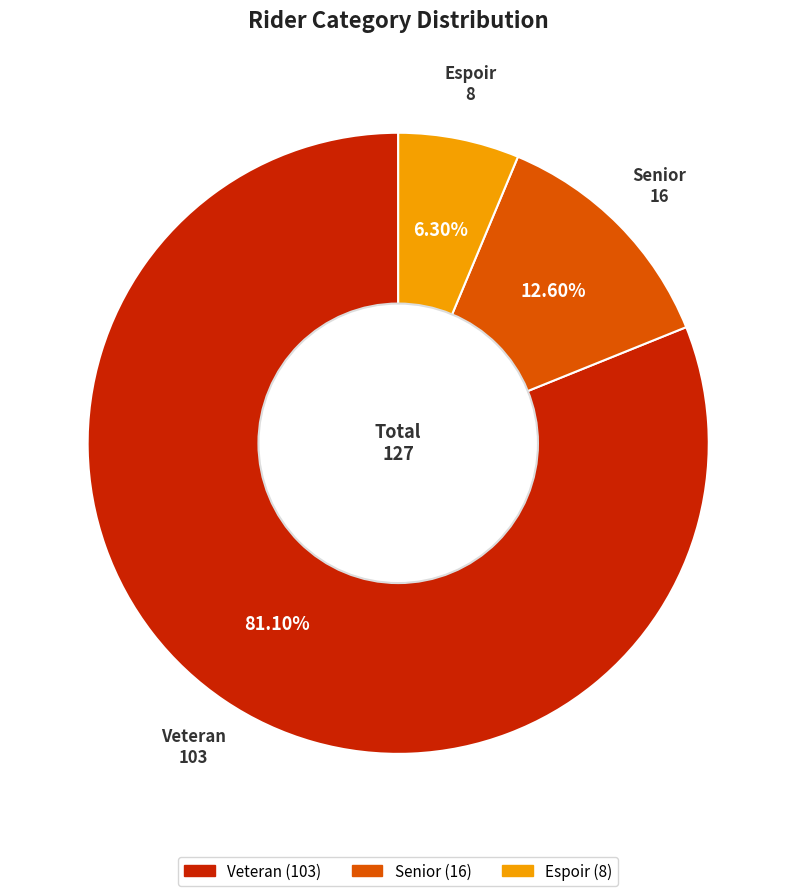

To the nearest percent, what is the combined percentage of Espoir and Veteran?

87%